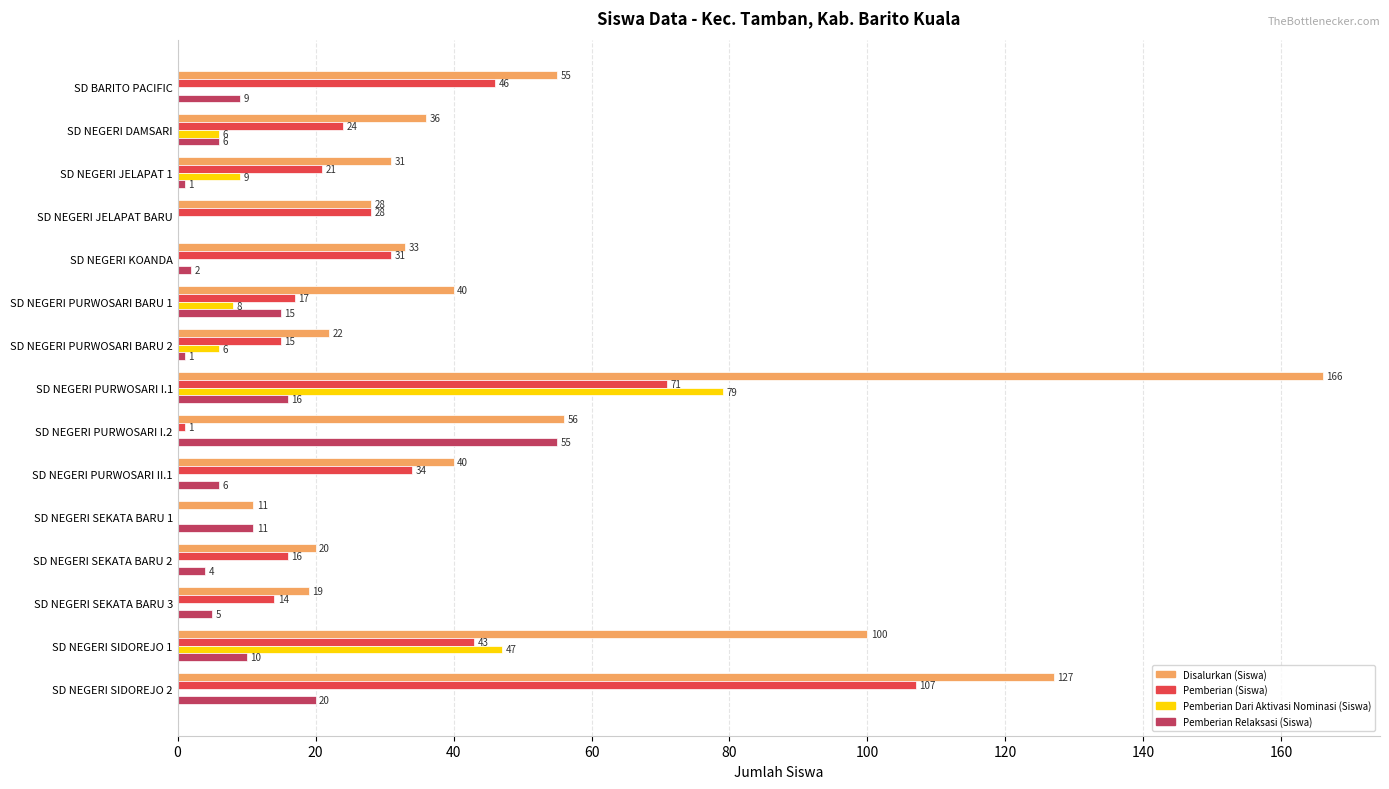

How many positive values does the Pemberian Dari Aktivasi Nominasi (Siswa) series have?

6